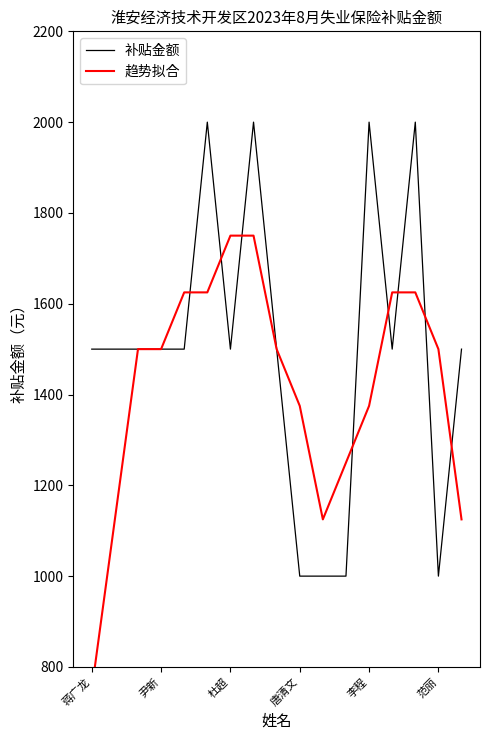

Which series ends up on top after the final intersection of 趋势拟合 and 补贴金额?

补贴金额